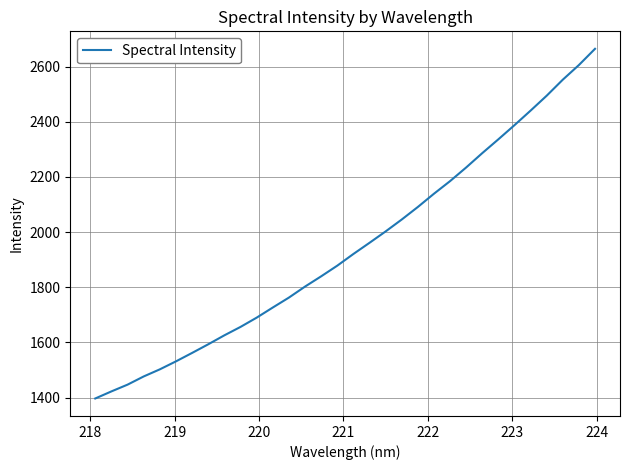

What is the maximum value shown in the chart?

2664.8